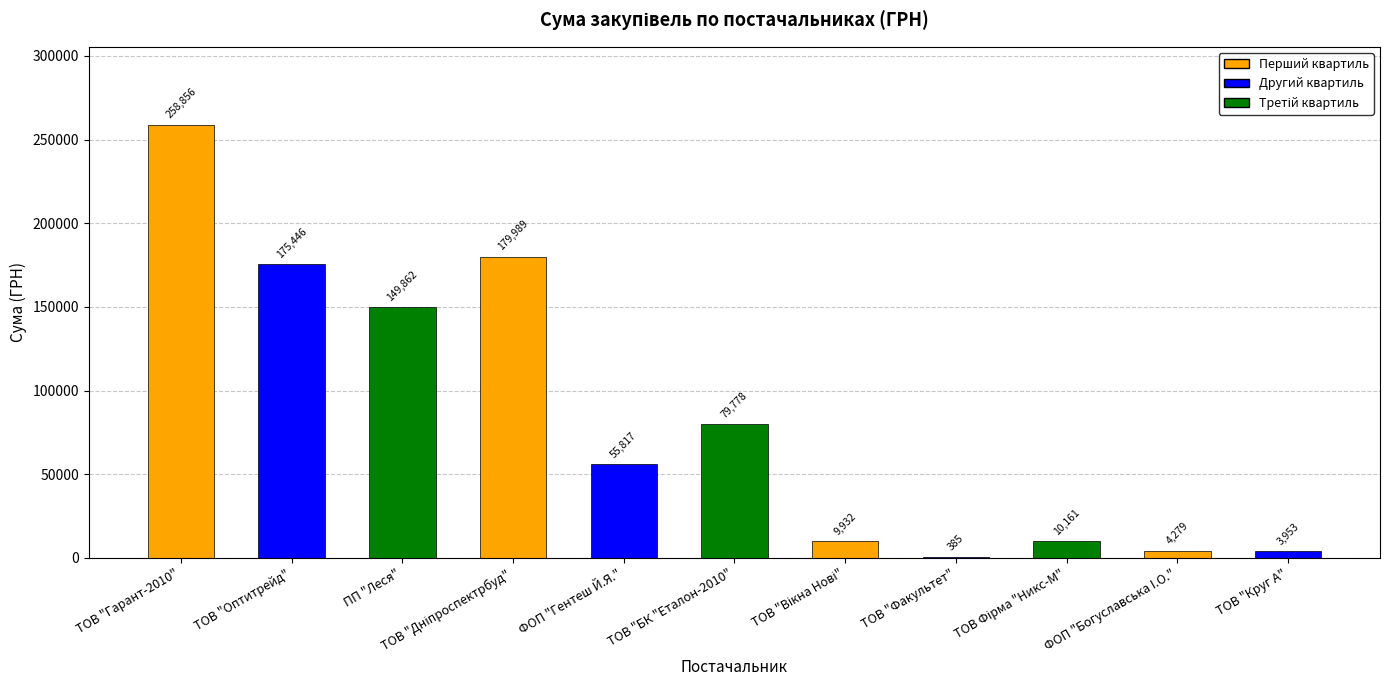

What is the sum of the values at ТОВ "БК "Еталон-2010" and ФОП "Гентеш Й.Я."?

135595.0